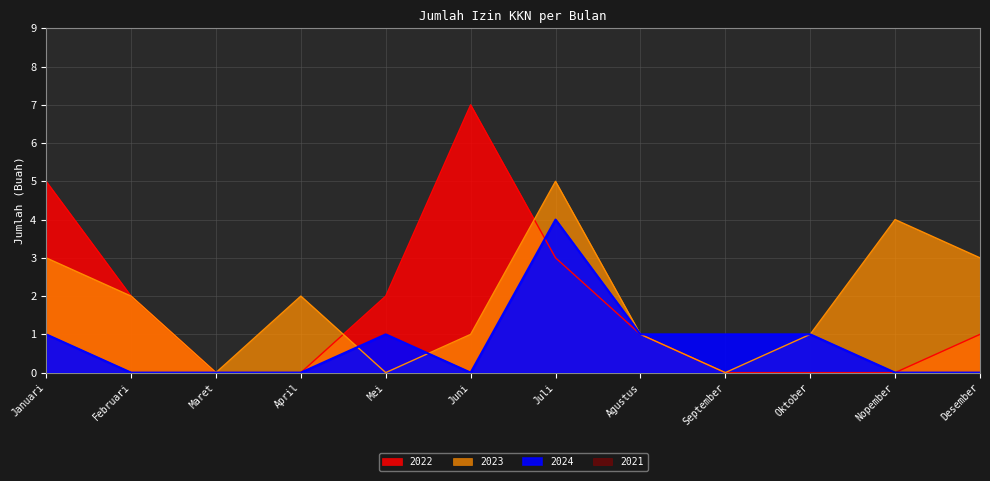

How many distinct data groups are displayed?

3